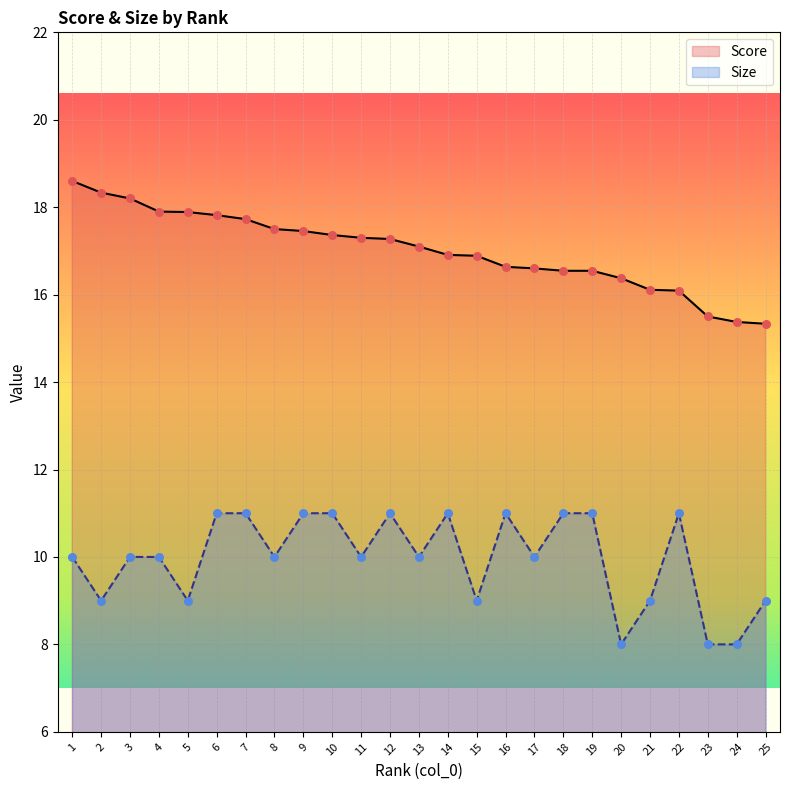

Which series has the widest spread of Y values?

Score